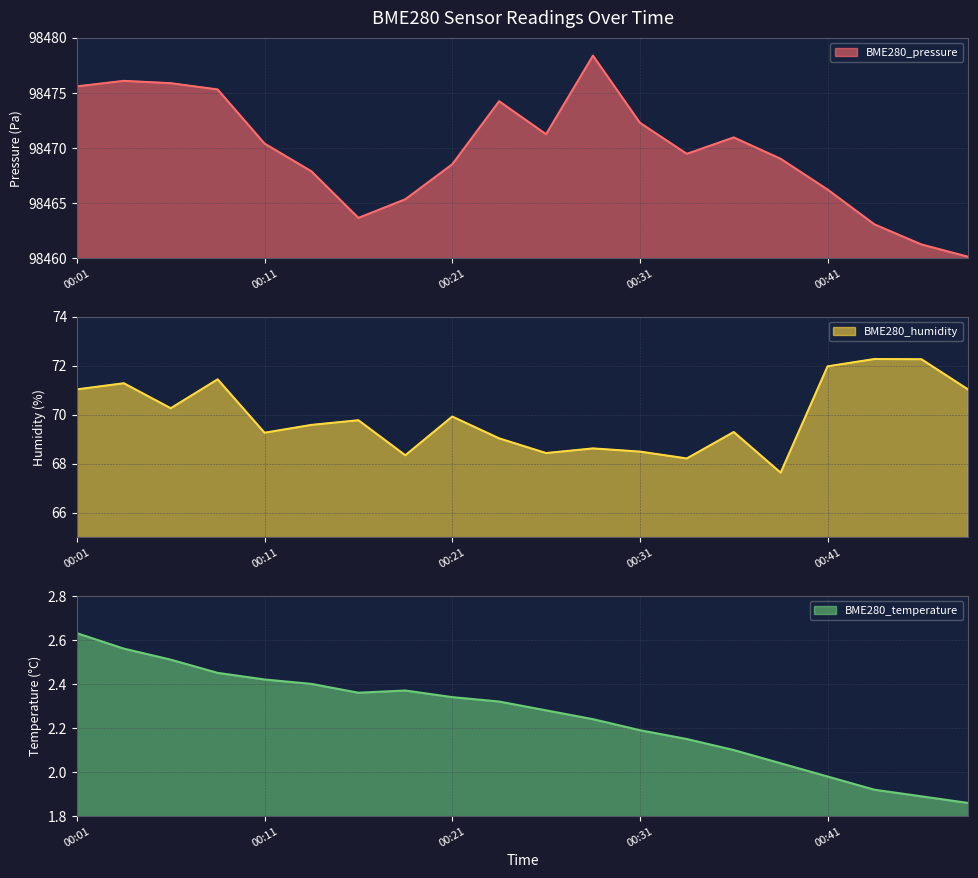

Reading left to right, extract all data points from this chart.

BME280_pressure: 00:01=98475.6	00:03=98476.1	00:06=98475.9	00:08=98475.3	00:11=98470.4	00:13=98467.9	00:16=98463.6	00:18=98465.3	00:21=98468.5	00:23=98474.2	00:26=98471.2	00:28=98478.4	00:31=98472.3	00:33=98469.4	00:36=98470.9	00:38=98469.0	00:41=98466.2	00:43=98463.1	00:46=98461.2	00:48=98460.1
BME280_humidity: 00:01=71.0	00:03=71.3	00:06=70.3	00:08=71.4	00:11=69.3	00:13=69.6	00:16=69.8	00:18=68.3	00:21=69.9	00:23=69.0	00:26=68.4	00:28=68.6	00:31=68.5	00:33=68.2	00:36=69.3	00:38=67.6	00:41=72.0	00:43=72.3	00:46=72.3	00:48=71.0
BME280_temperature: 00:01=2.6	00:03=2.6	00:06=2.5	00:08=2.5	00:11=2.4	00:13=2.4	00:16=2.4	00:18=2.4	00:21=2.3	00:23=2.3	00:26=2.3	00:28=2.2	00:31=2.2	00:33=2.1	00:36=2.1	00:38=2.0	00:41=2.0	00:43=1.9	00:46=1.9	00:48=1.9